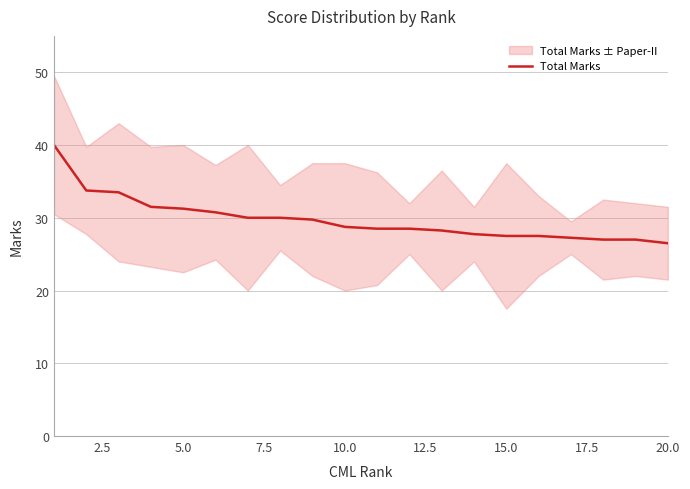

What is the sum of the values at 15 and 10?

56.0